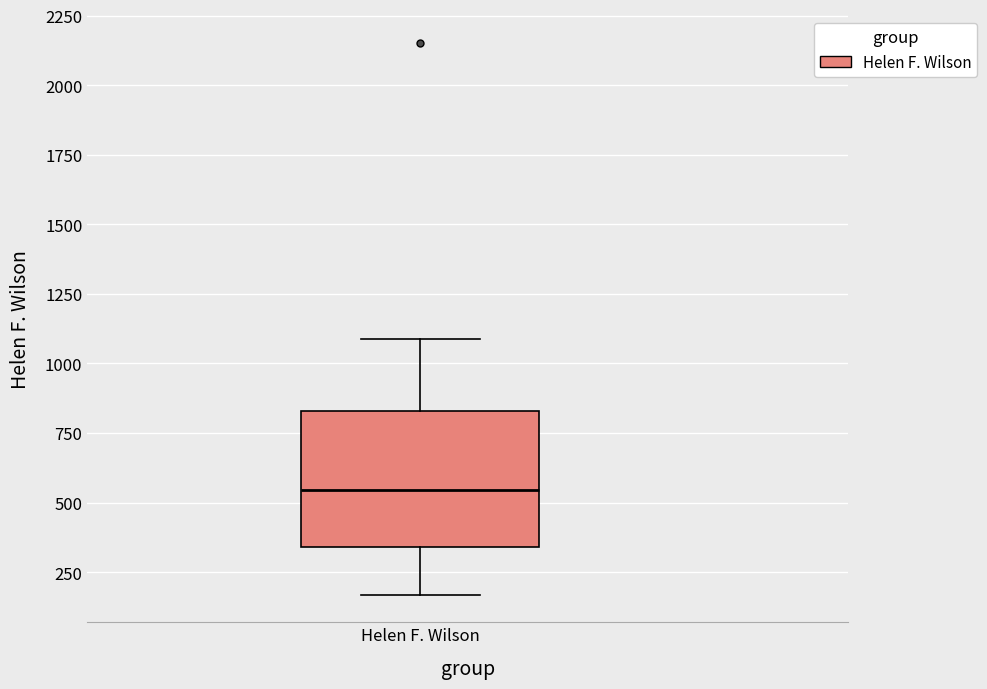

Transcribe this box plot: give where the median line is, the range the box spans, and where the two whiskers end, as read against the y-axis. The values are not printed on the chart, so give them approximately, as read against the axis.

median 550, box 350 to 850, whiskers 150 to 1100